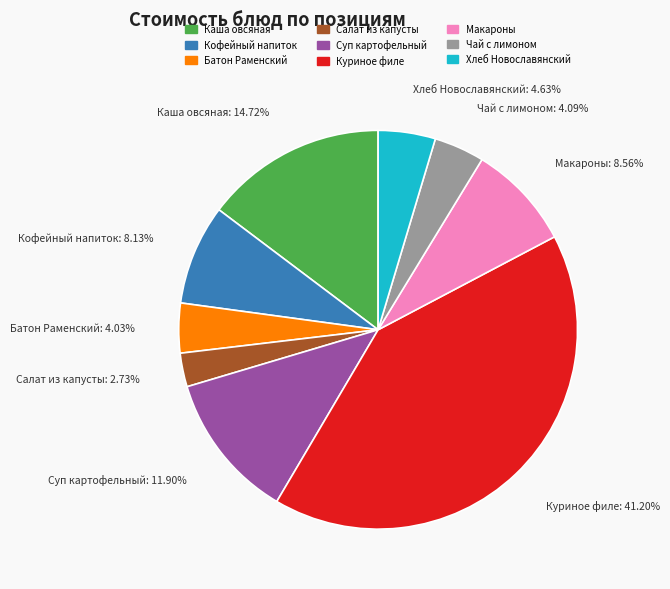

Is there any slice that represents more than half of the pie?

No